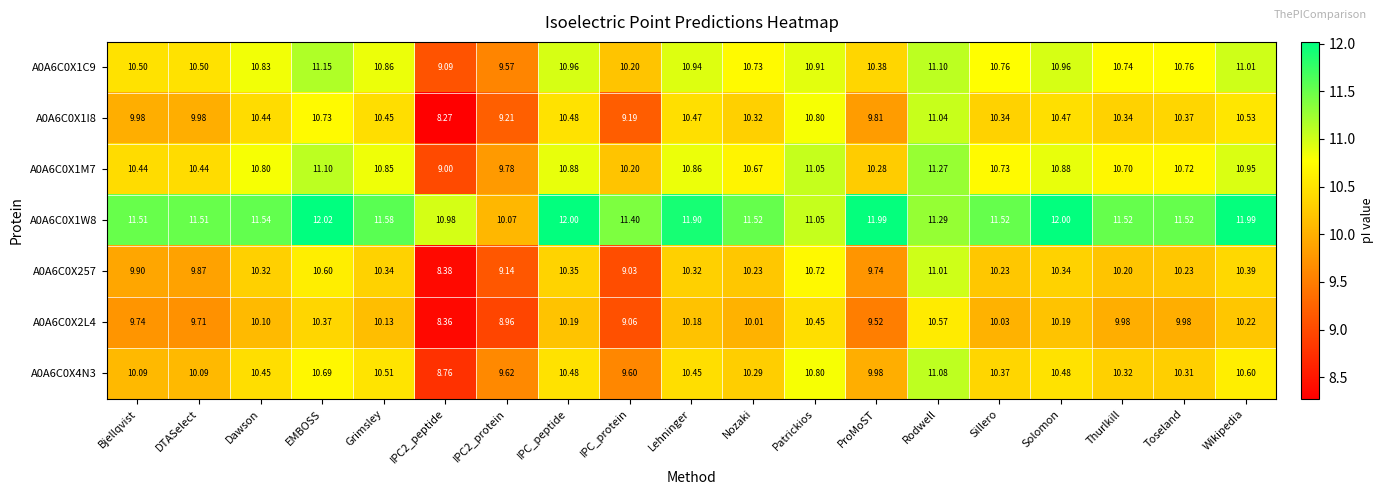

Which series has the largest range (max minus min)?

A0A6C0X1I8